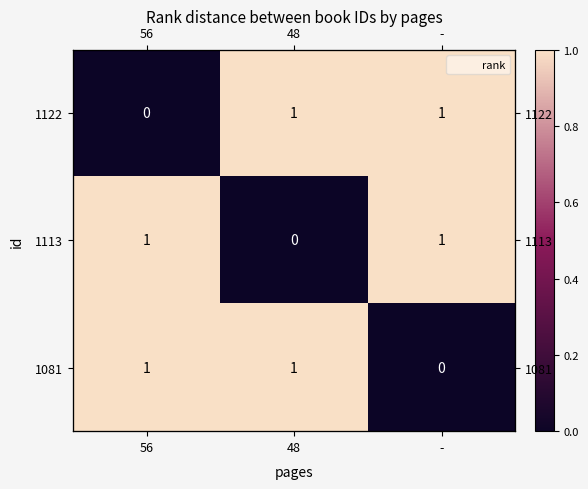

What is the sum of the 1113 values at 48 and 56?

1